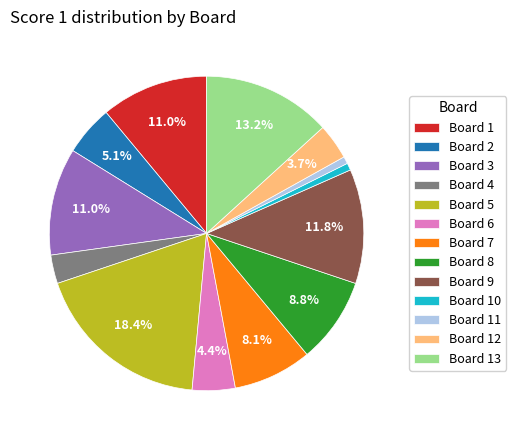

Is Board 5 the majority of the pie?

No